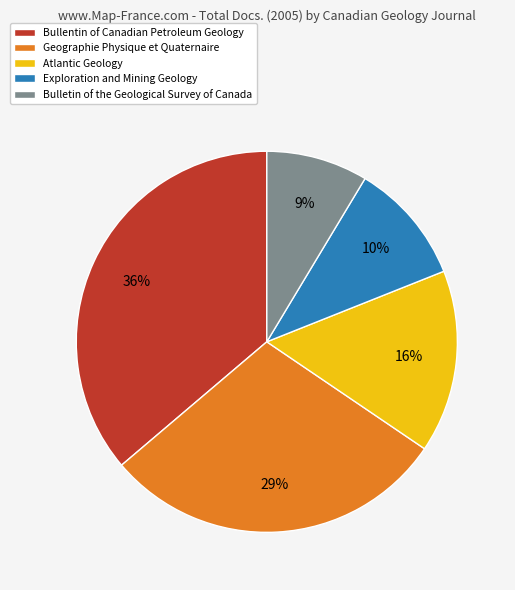

To the nearest percent, what percentage of the pie is Geographie Physique et Quaternaire?

29%